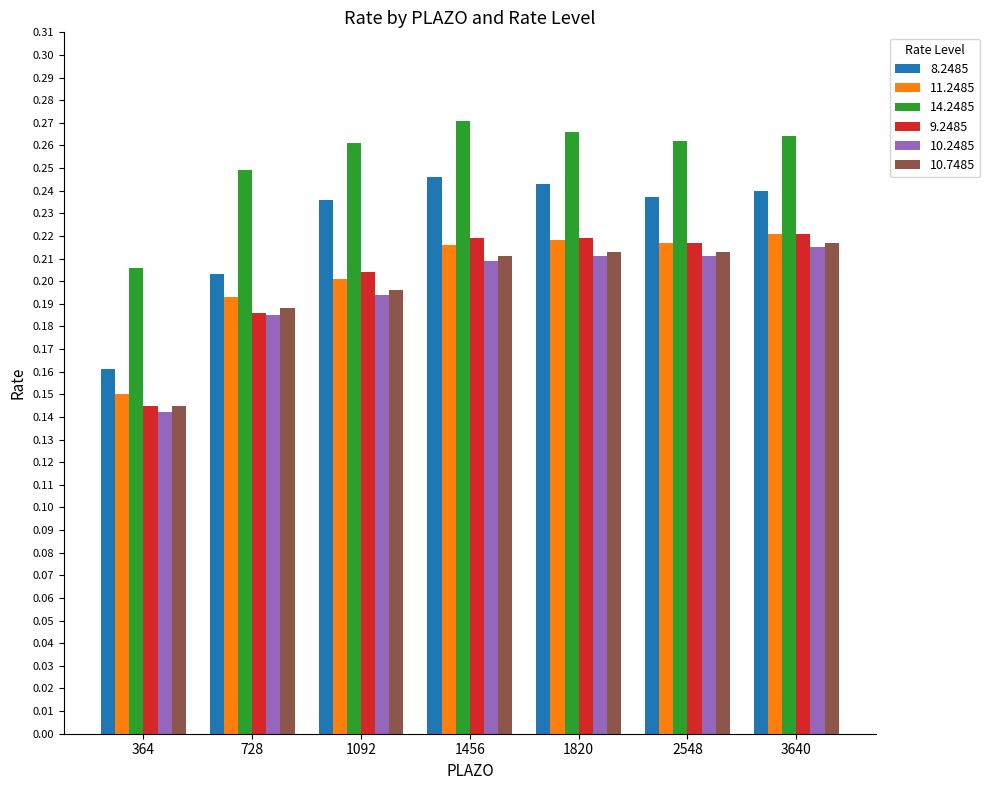

At which label is 10.7485 closest to 0?

364